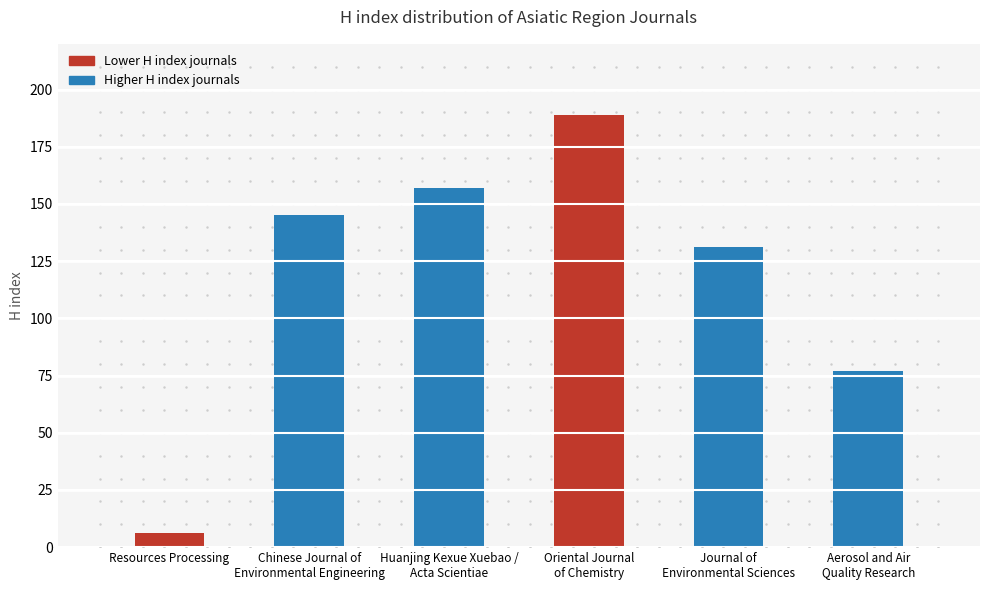

What is the sum of the values at Aerosol and Air
Quality Research and Resources Processing?

83